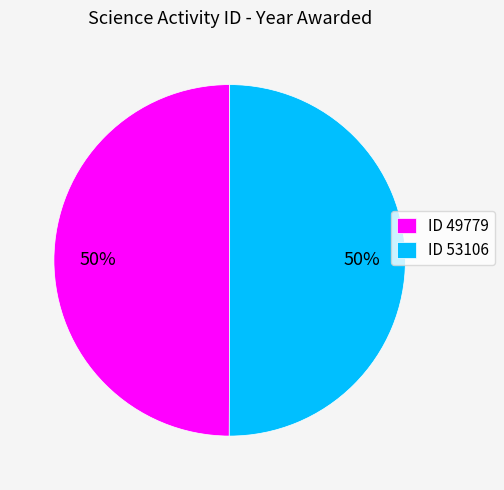

What percentage is the ID 53106 slice, to the nearest percent?

50%